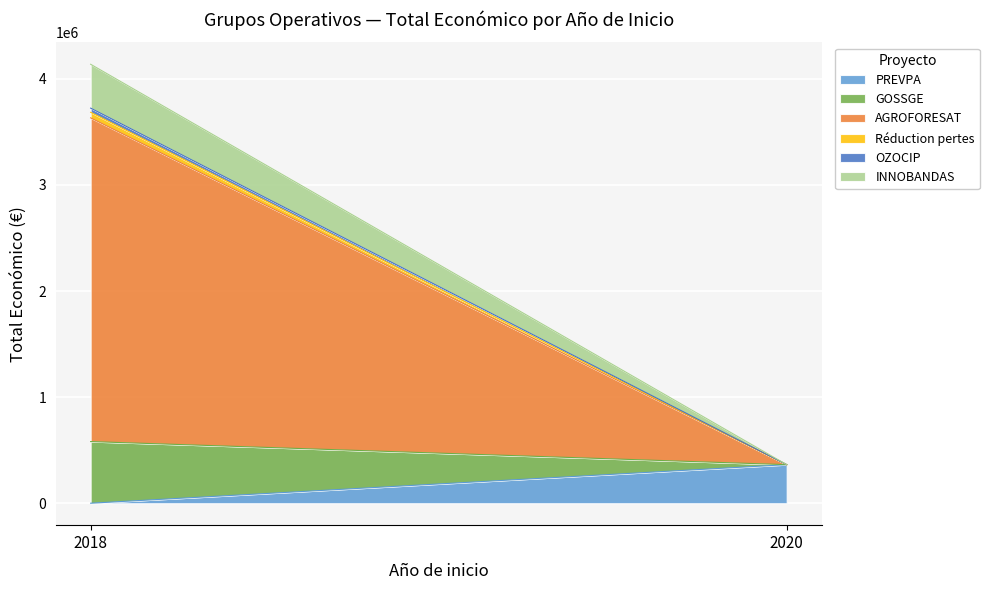

What is the greatest value displayed?

3051573